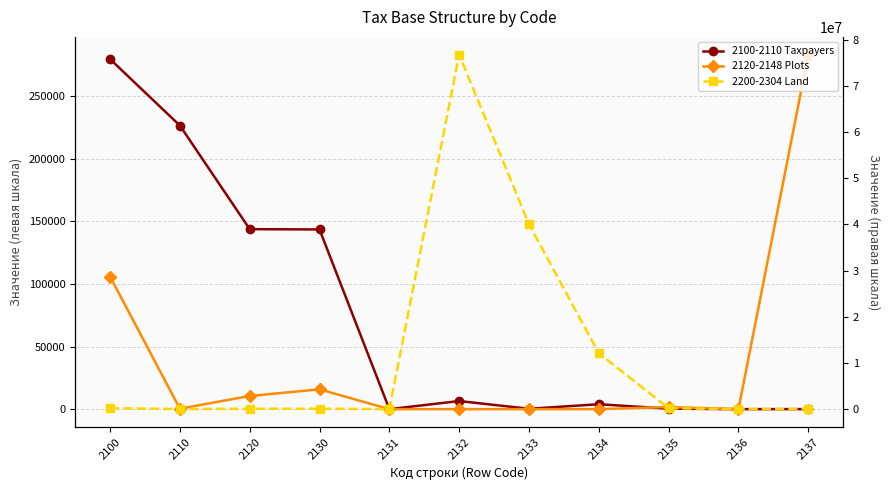

Where is 2100-2110 Taxpayers nearest to the value 139802?

2130